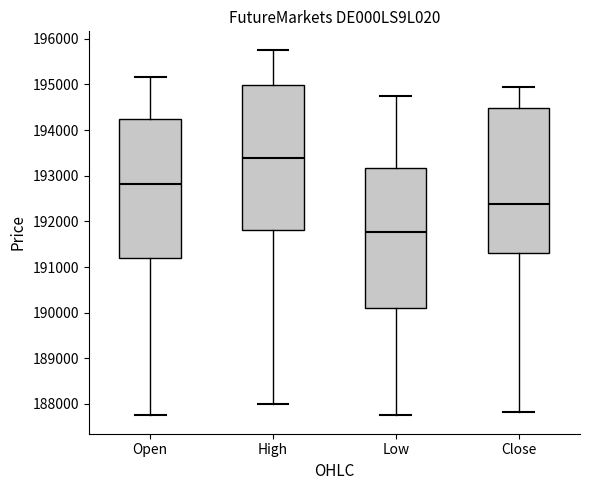

Where does the lower whisker of the box for High end on the y-axis? The values are not printed on the chart, so give them approximately, as read against the axis.

188000